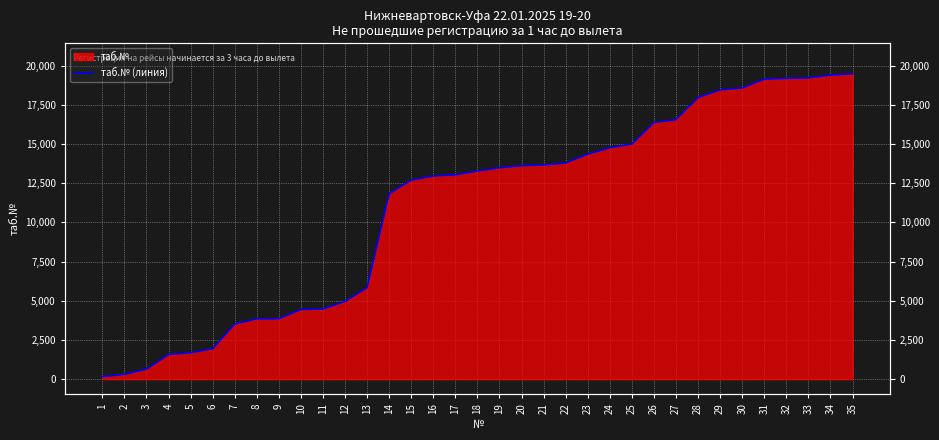

Reading left to right, transcribe all the data shown in this chart.

1=162	2=302	3=635	4=1569	5=1688	6=1936	7=3517	8=3847	9=3851	10=4442	11=4471	12=4955	13=5840	14=11823	15=12698	16=12963	17=13033	18=13276	19=13483	20=13618	21=13661	22=13792	23=14353	24=14760	25=14996	26=16369	27=16555	28=17964	29=18453	30=18574	31=19139	32=19190	33=19216	34=19397	35=19478